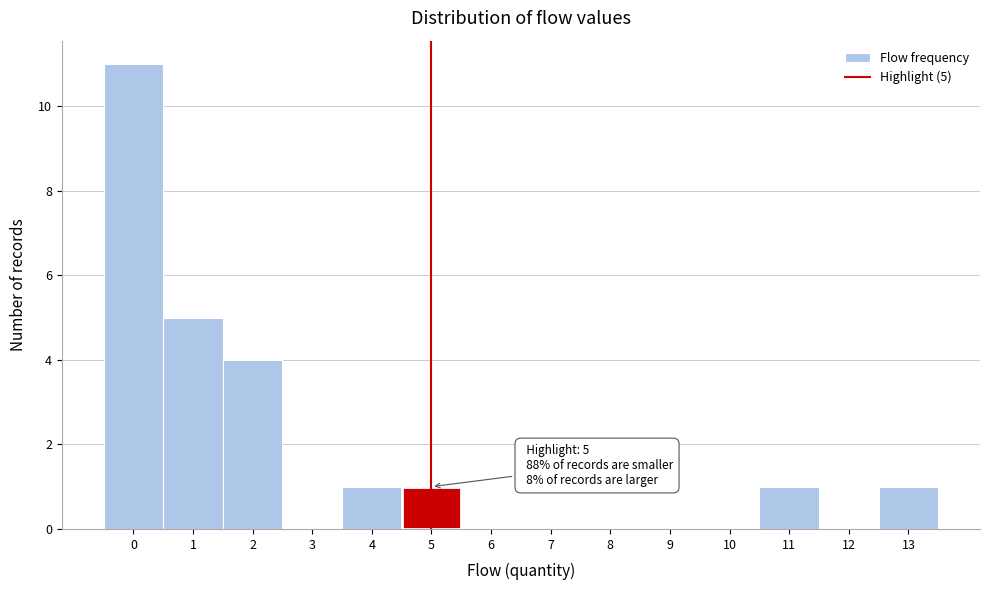

Reading left to right, what are all the values shown in this chart?

0=11	1=5	2=4	3=0	4=1	5=1	6=0	7=0	8=0	9=0	10=0	11=1	12=0	13=1